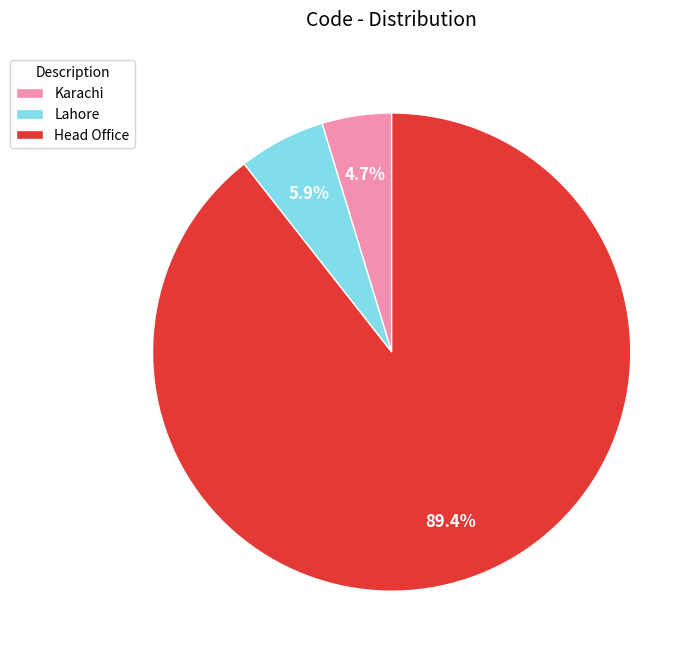

Which has a higher value, Lahore or Head Office?

Head Office